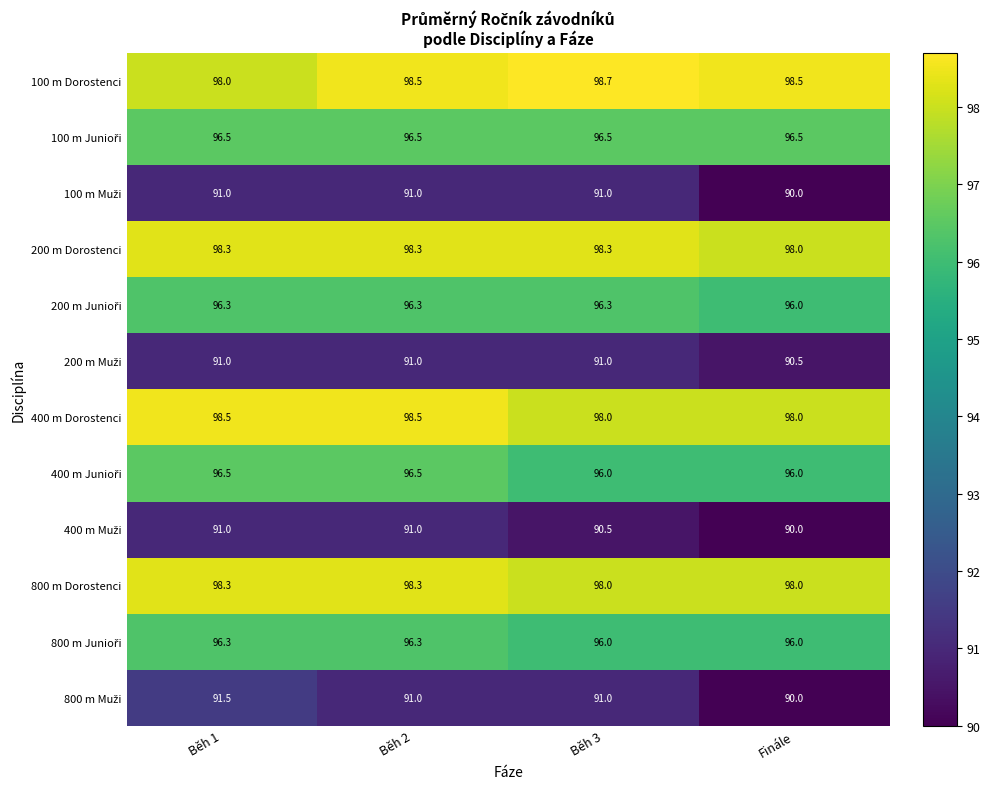

Which series changed the most between Běh 1 and Běh 3?

100 m Dorostenci